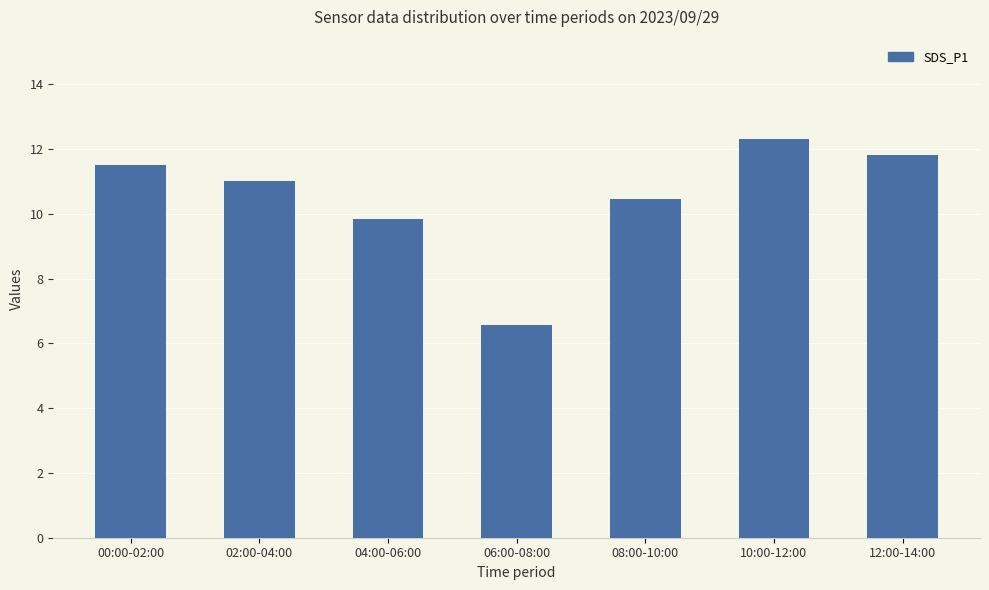

What is the average value?

10.5